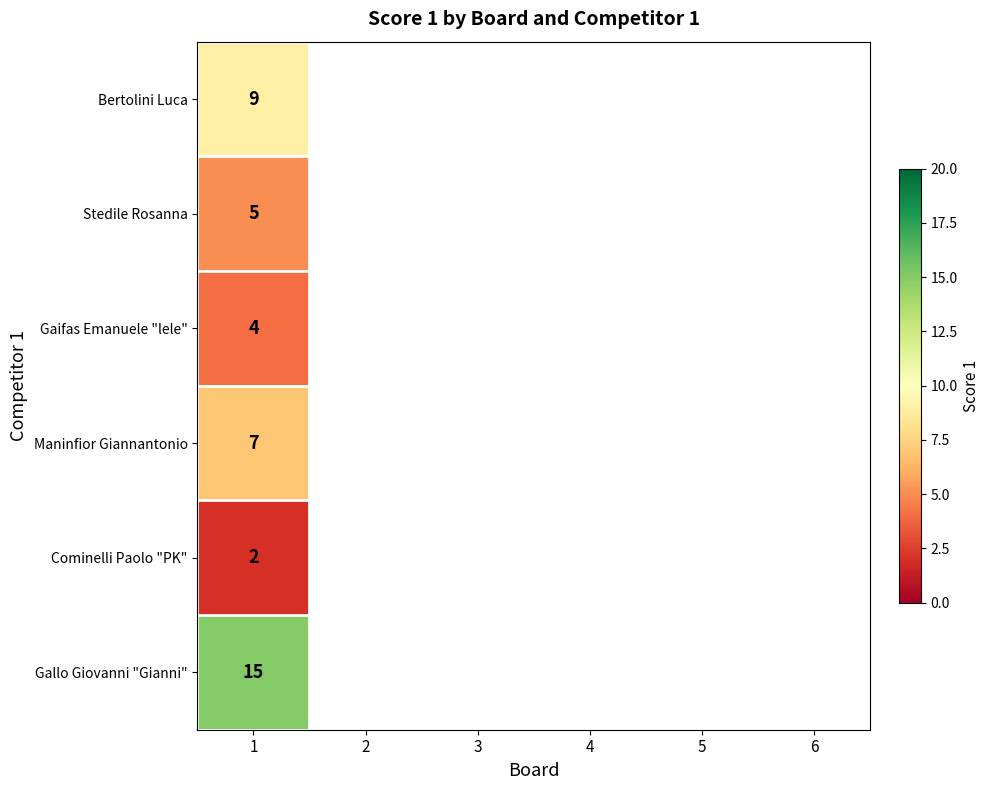

What is the smallest value displayed?

2.0